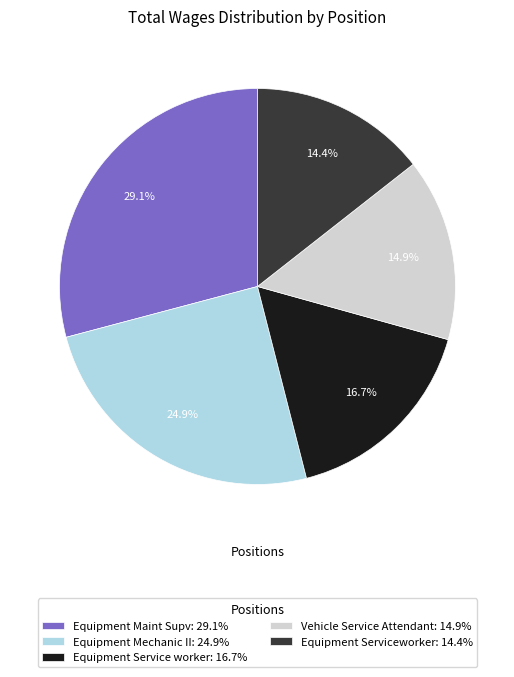

To the nearest percent, what is the difference between the Equipment Serviceworker and Equipment Service worker slice percentages?

2%